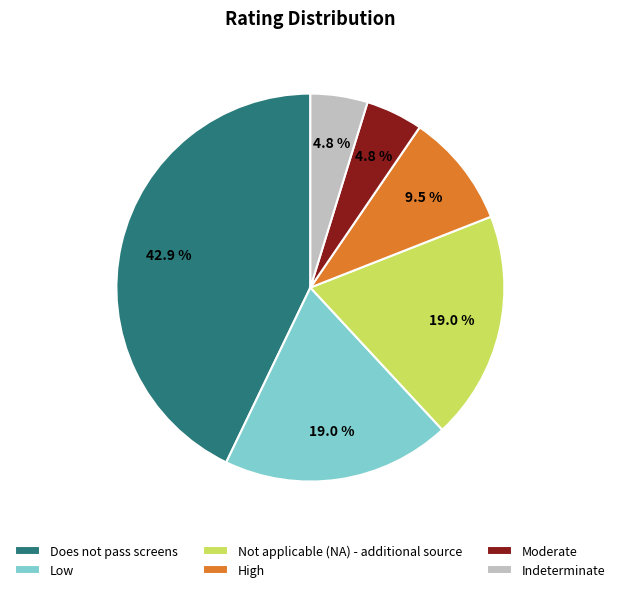

Which has a higher value, Moderate or High?

High